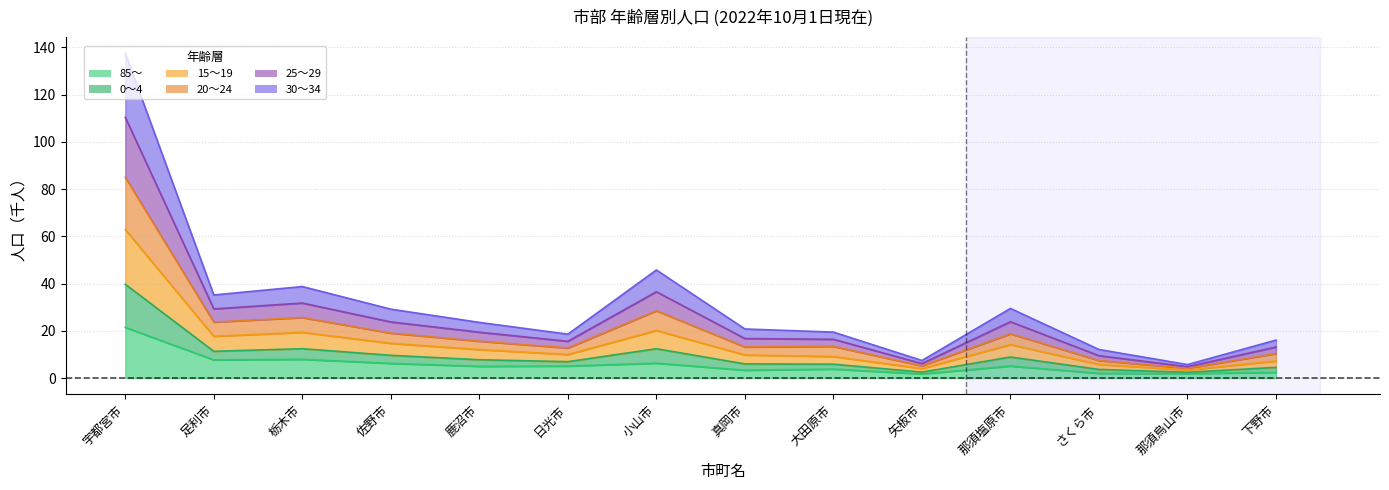

At how many categories does at least one series exceed 101?

1